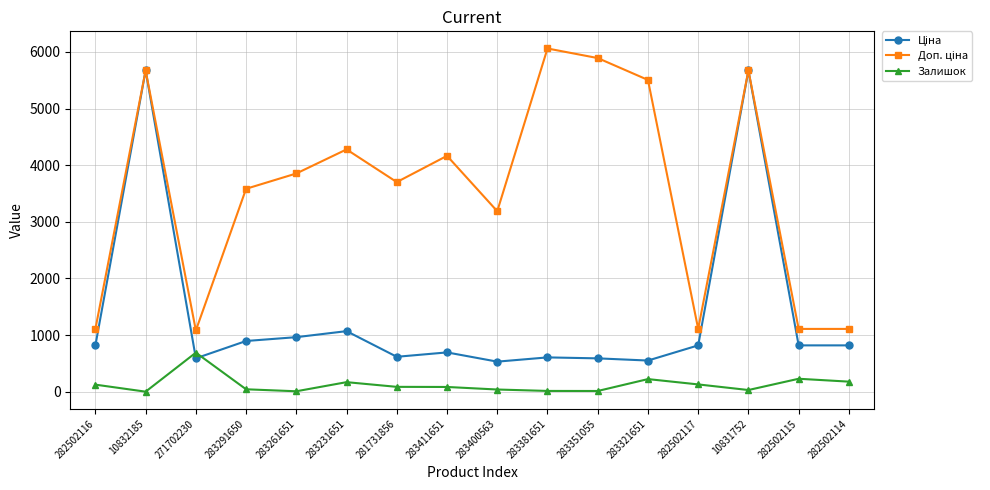

Where is Залишок nearest to the value 345?

282502115